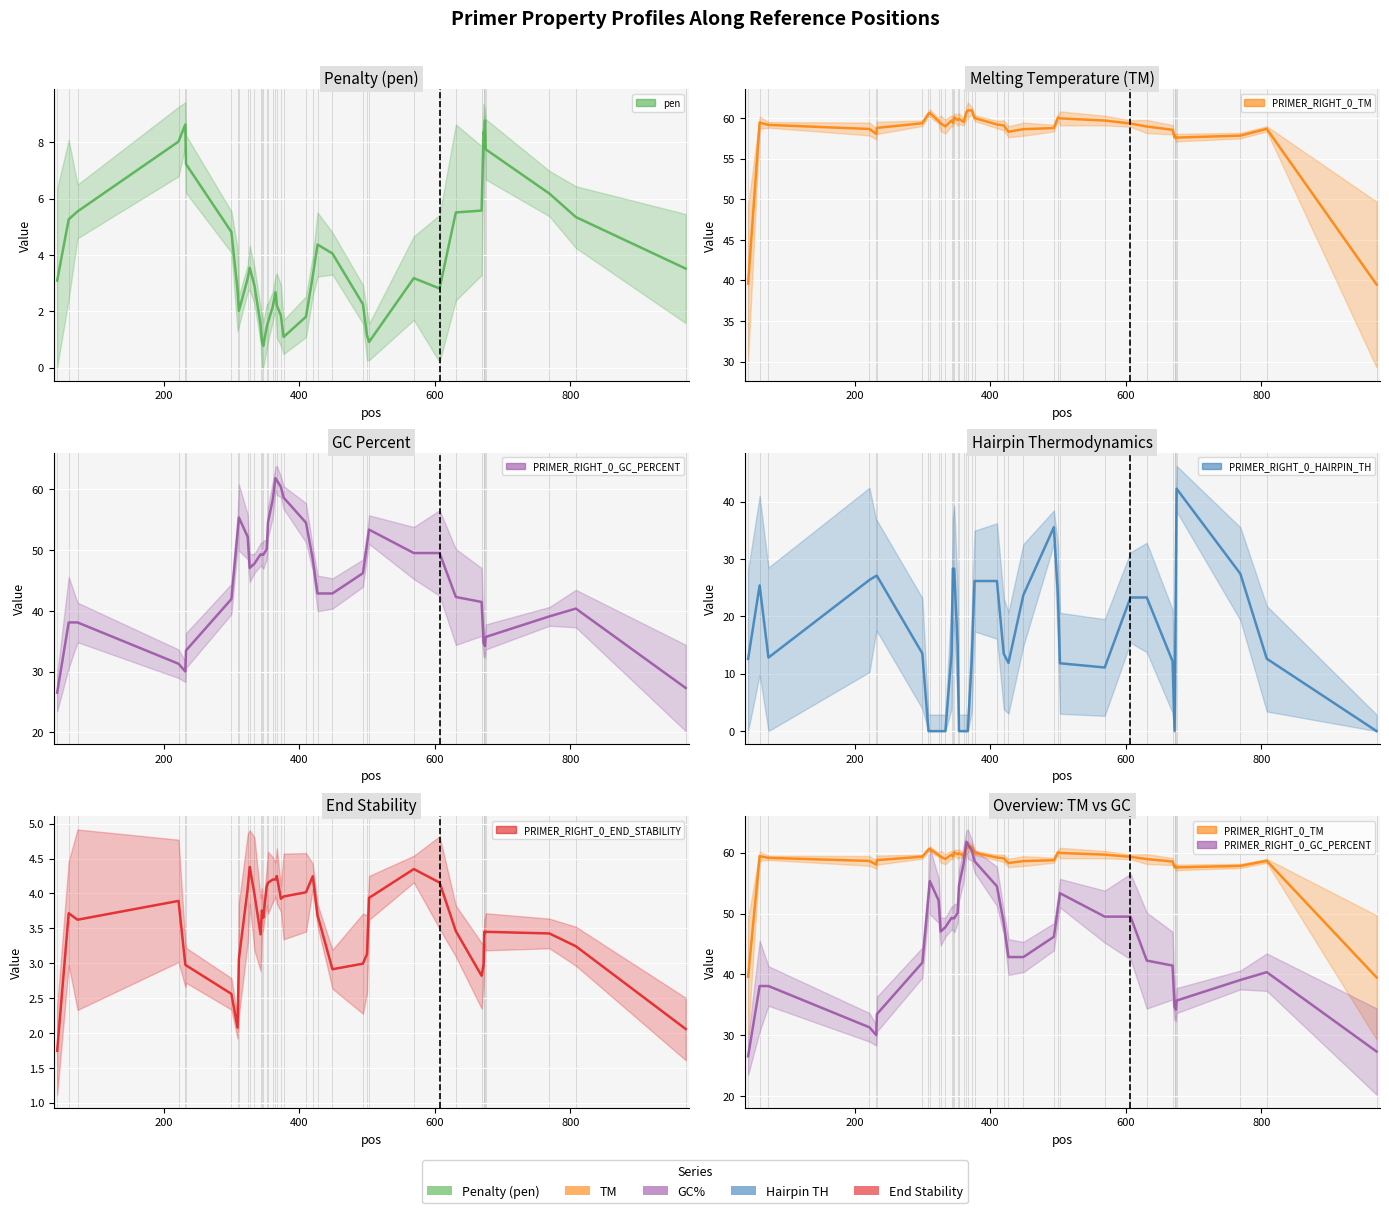

The PRIMER_RIGHT_0_TM series shows 58.8 at 26. True or false?

True